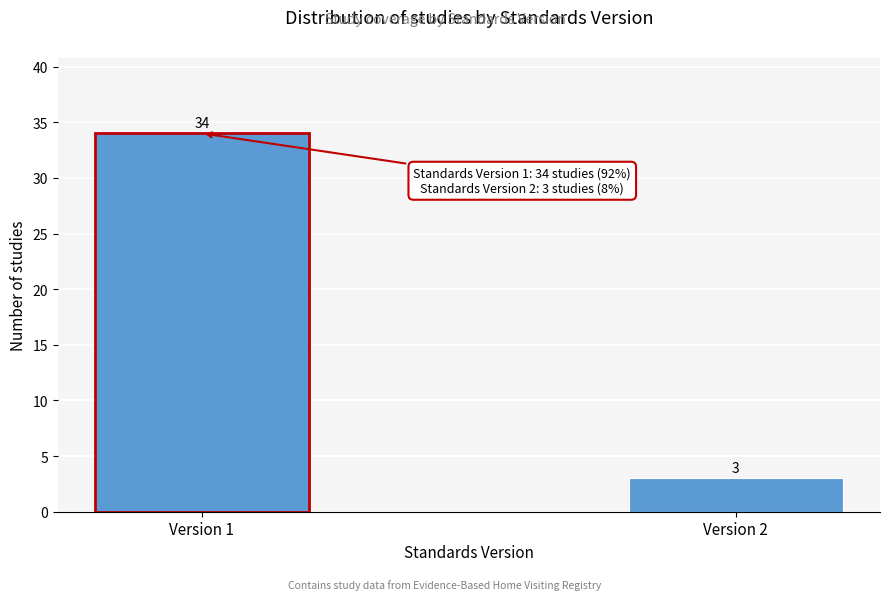

Reading left to right, extract all data points from this chart.

34	3